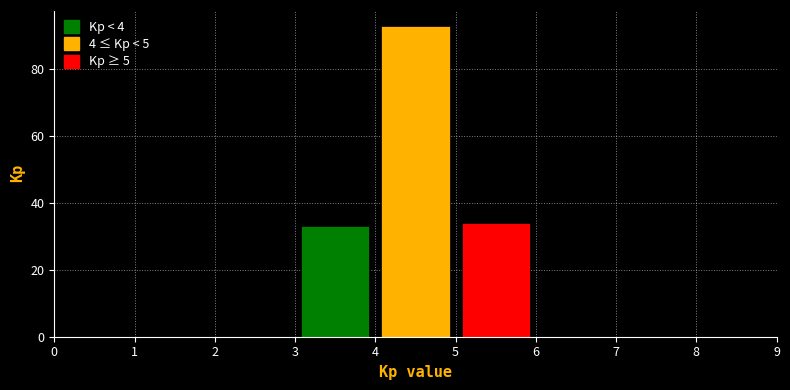

How tall is the bar that spans 5 to 6 on the x-axis? The values are not printed on the chart, so give them approximately, as read against the axis.

34